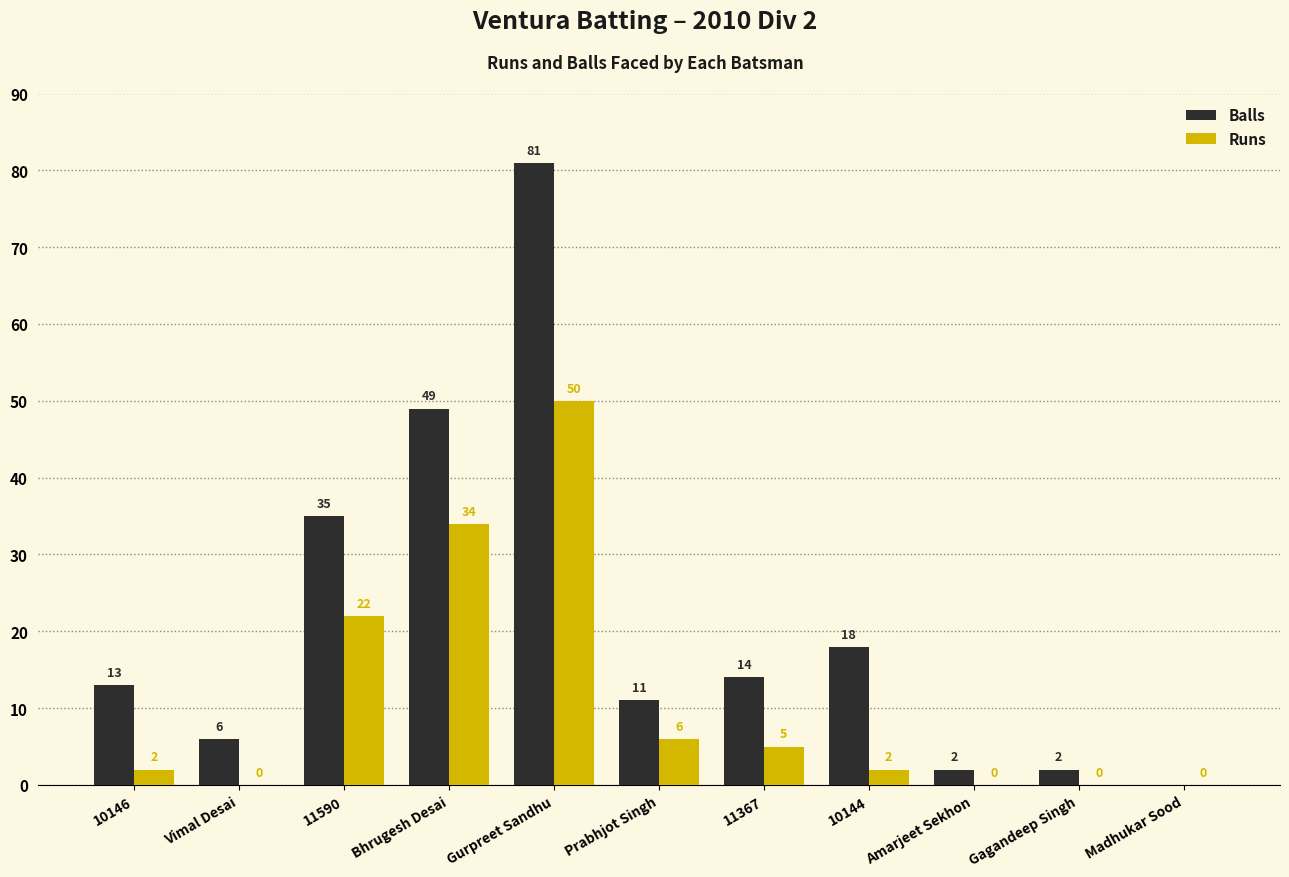

The Balls series shows 49 at 11590. True or false?

False